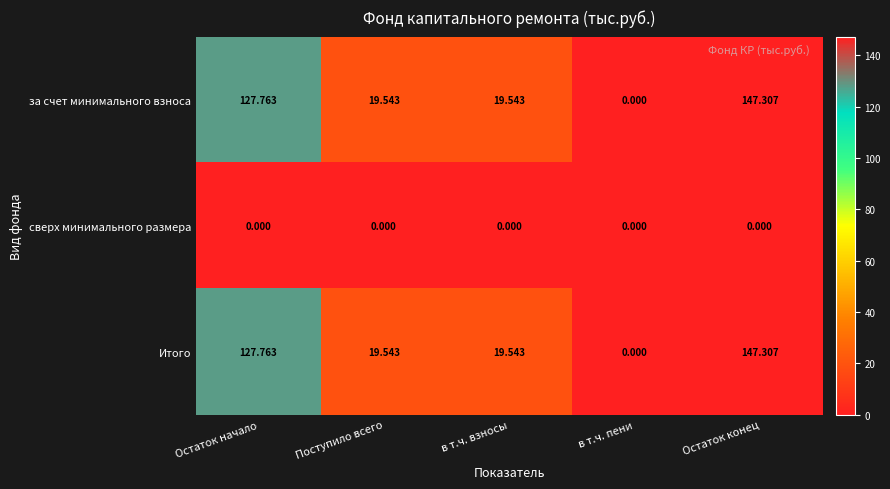

Is the value of сверх минимального размера at в т.ч. взносы greater than the value of Итого at Остаток начало?

No